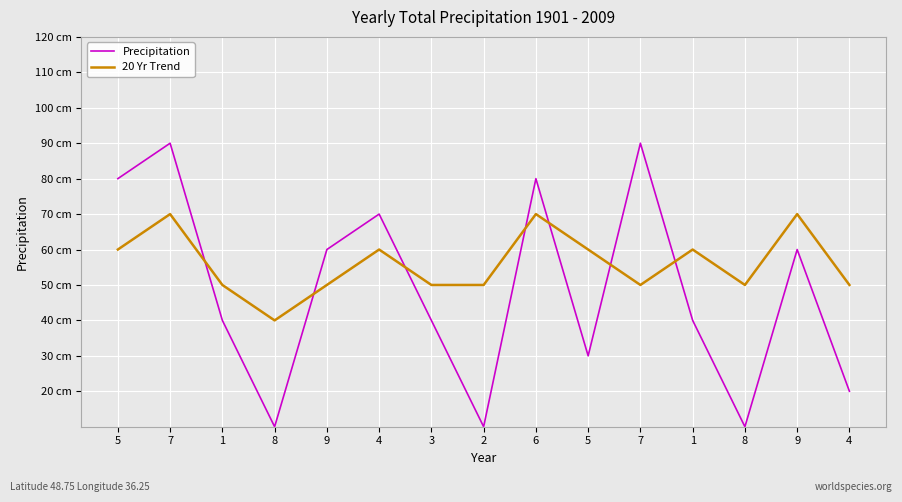

How many interior local valleys does the 20 Yr Trend series have?

3